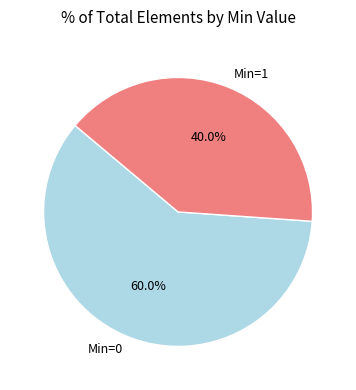

What is the ratio of the value at Min=1 to the value at Min=0?

0.7